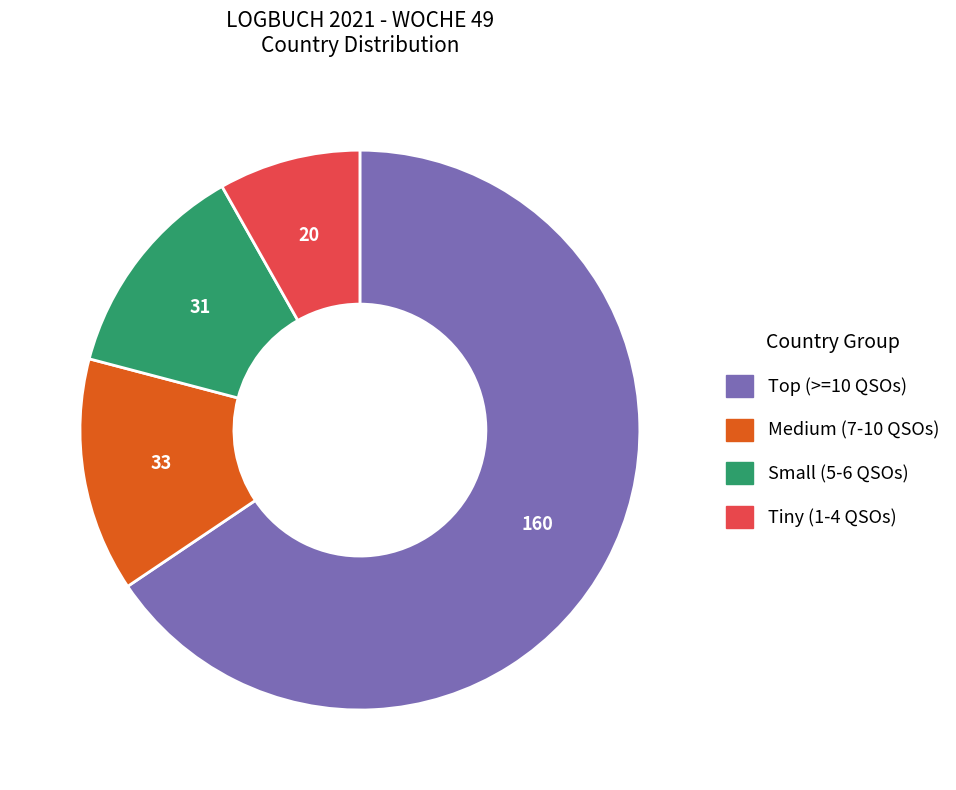

Is there any slice that represents more than half of the pie?

Yes